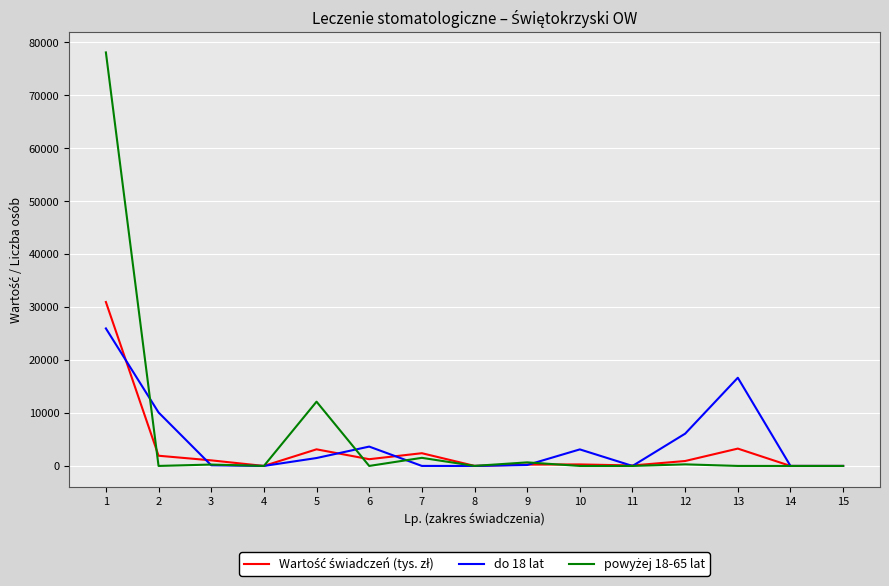

What is the maximum value shown in the chart?

78079.0